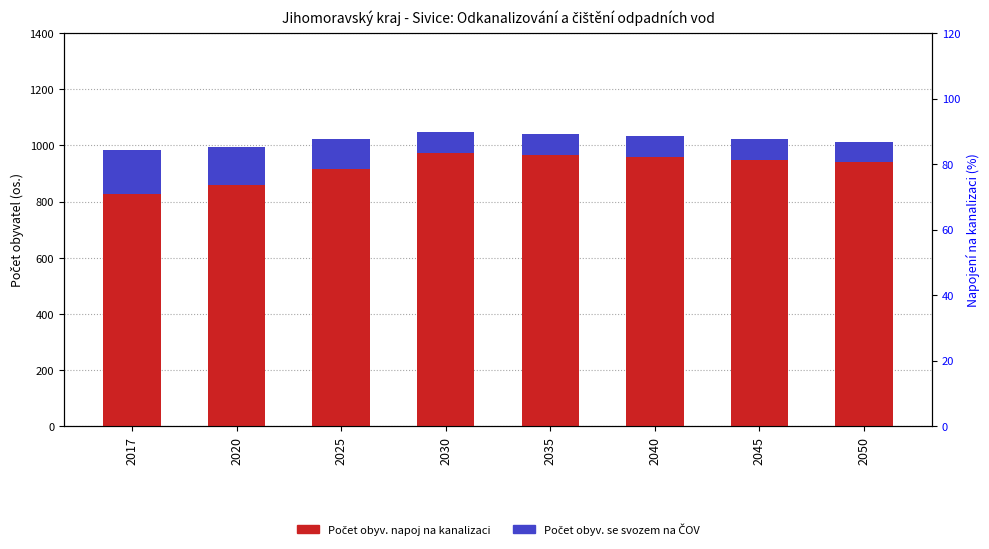

How many bars are there in each group?

2